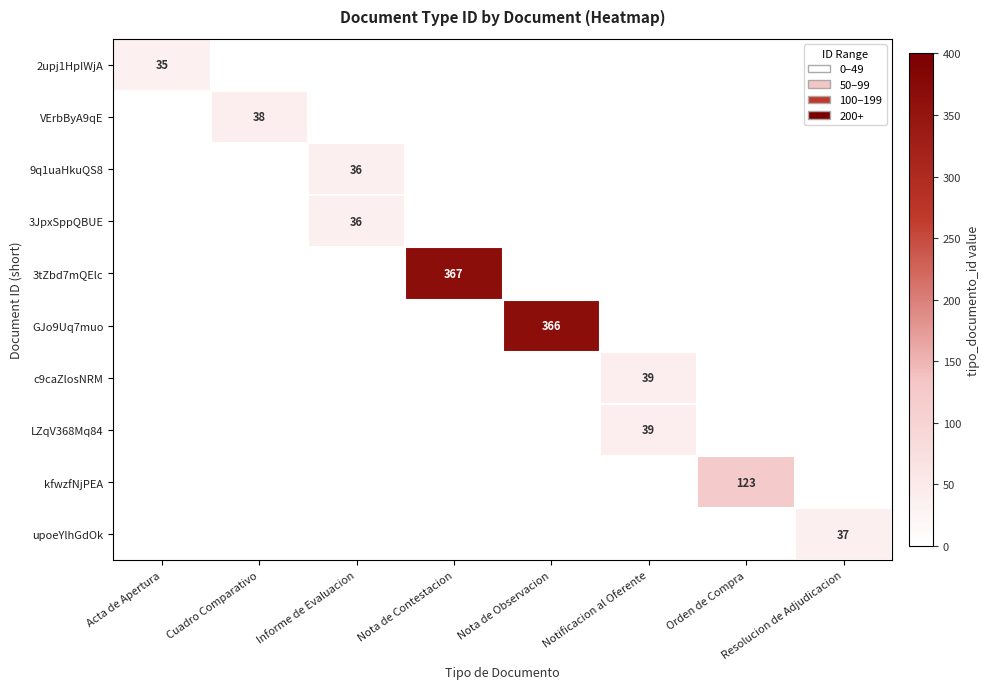

How many data points does each series have?

8